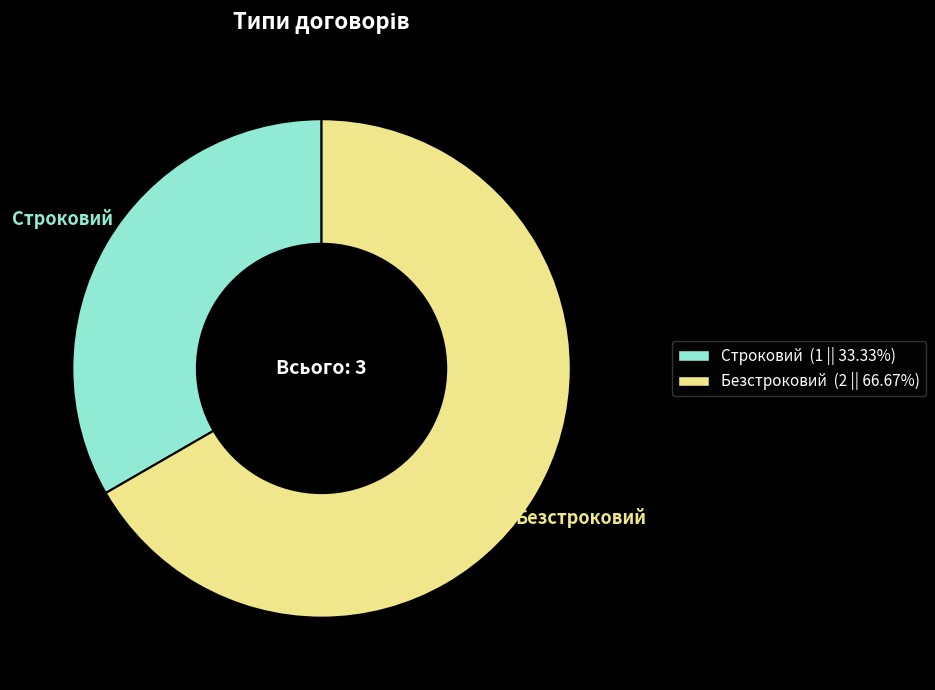

Which slice represents more than half of the pie?

Безстроковий